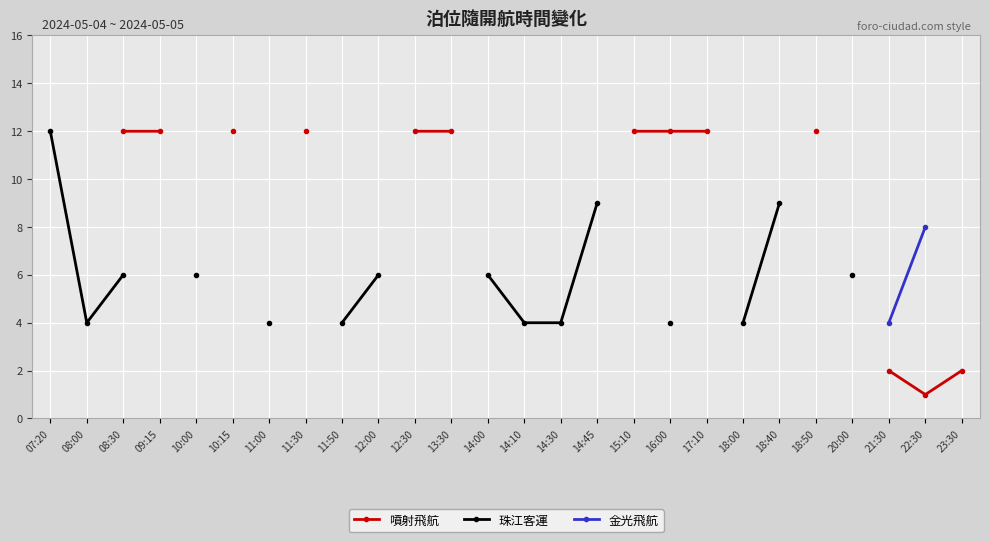

How many lines are shown in the chart?

3